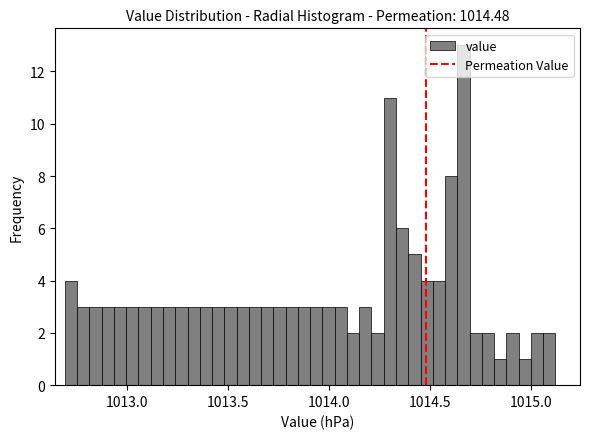

Around what value on the x-axis is the tallest bar? Give the approximate position of its centre, as read against the axis.

1014.65